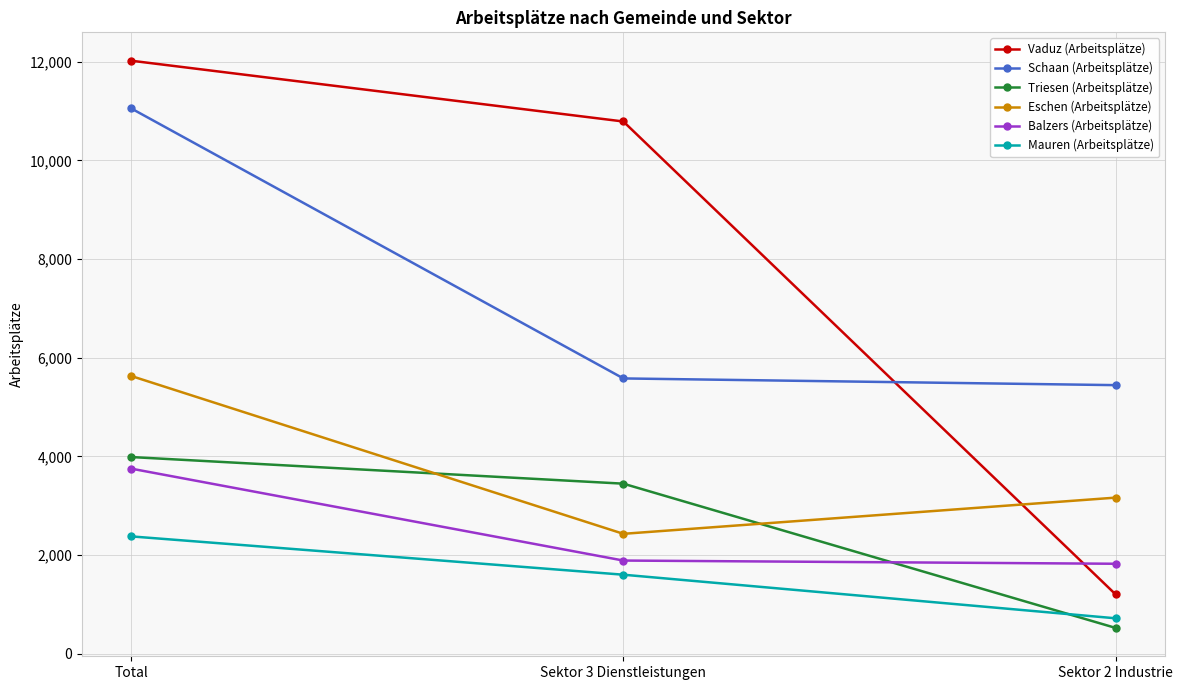

Rank the series at Total from highest to lowest value.

Vaduz (Arbeitsplätze), Schaan (Arbeitsplätze), Eschen (Arbeitsplätze), Triesen (Arbeitsplätze), Balzers (Arbeitsplätze), Mauren (Arbeitsplätze)